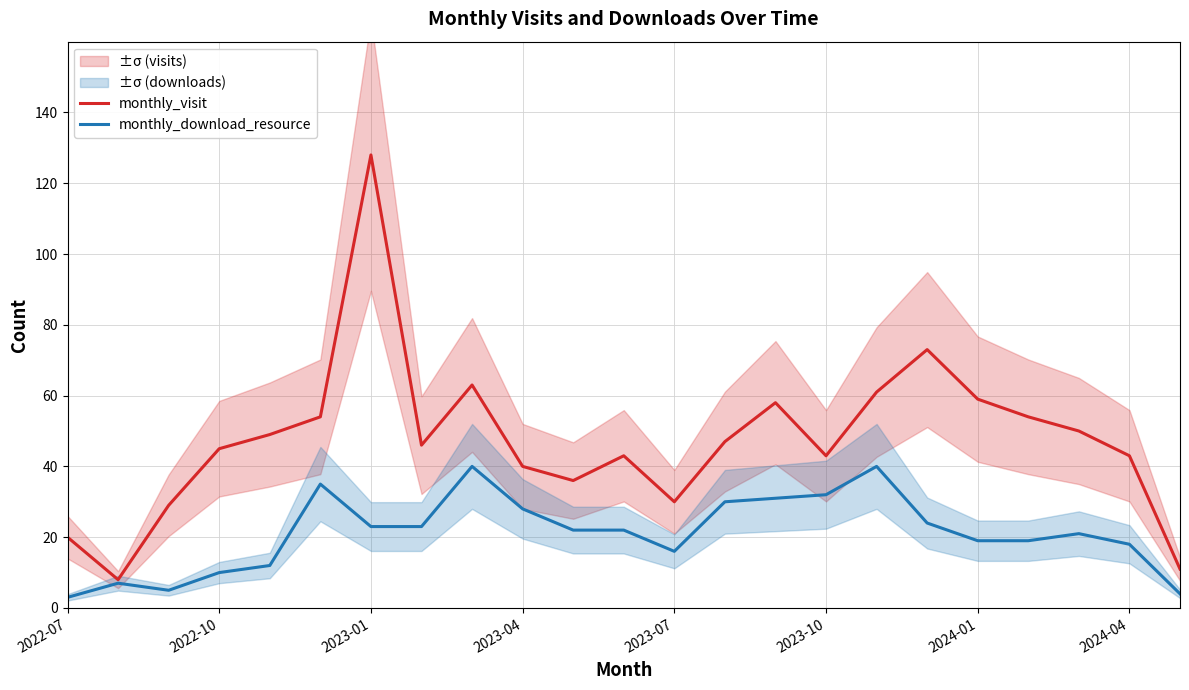

What is the difference between the second highest and second lowest values in the monthly_visit series?

62